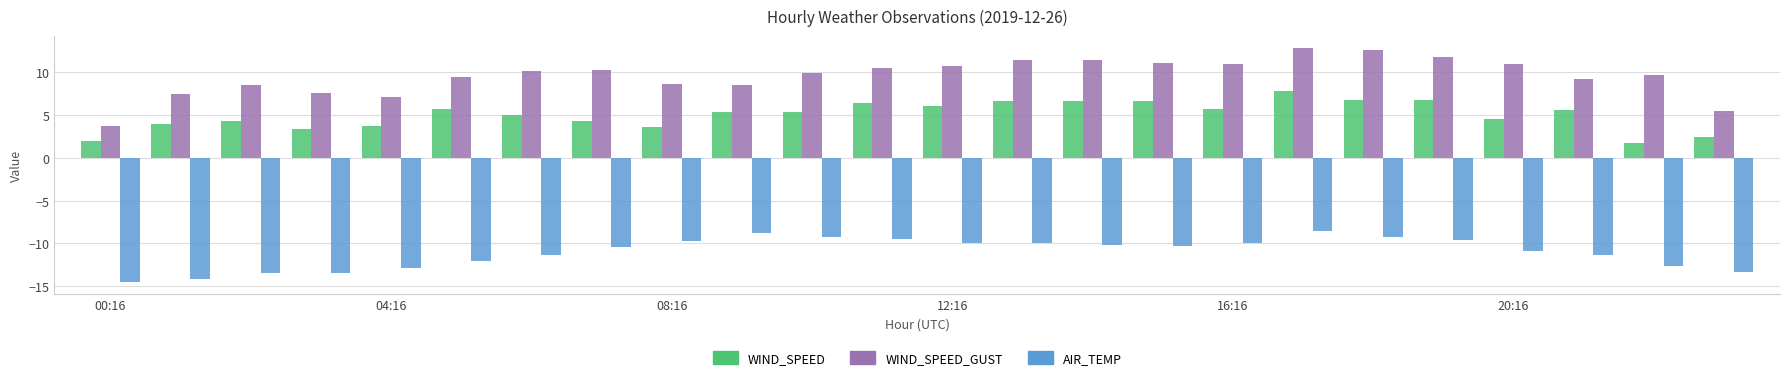

Count the number of data series in this chart.

3